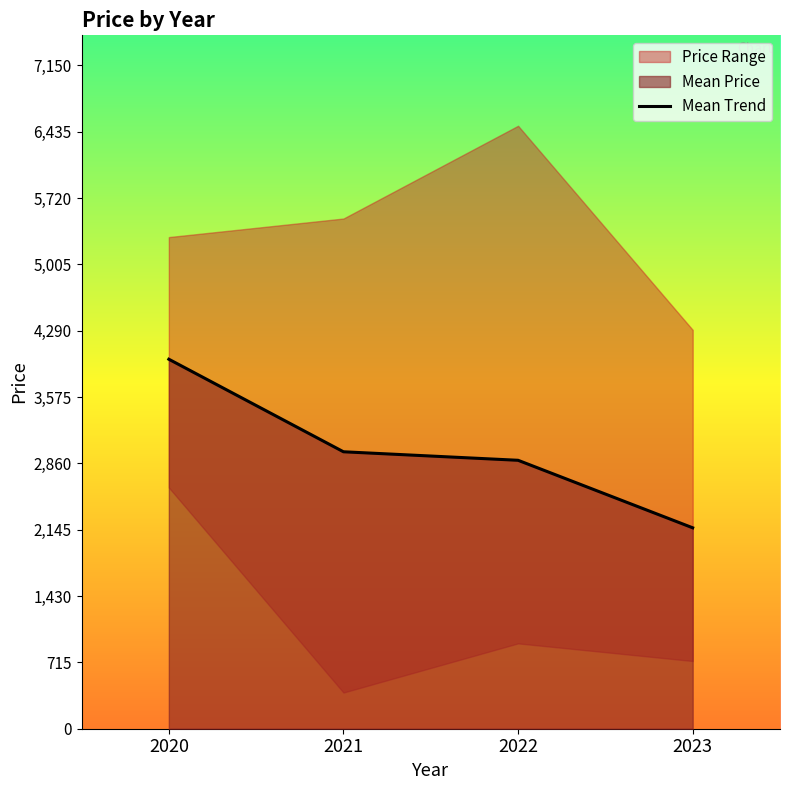

Rank the categories by value from lowest to highest.

2023, 2022, 2021, 2020